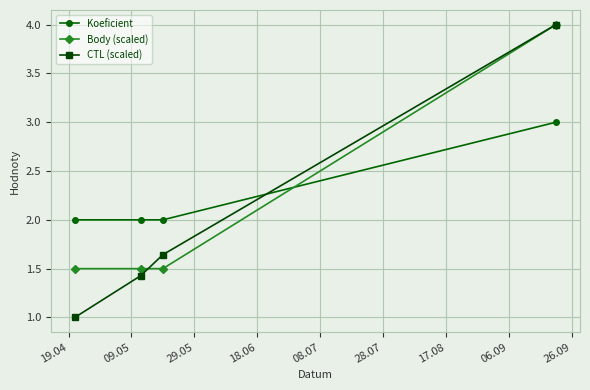

True or false: CTL (scaled) has more than 0 interior local peaks.

False